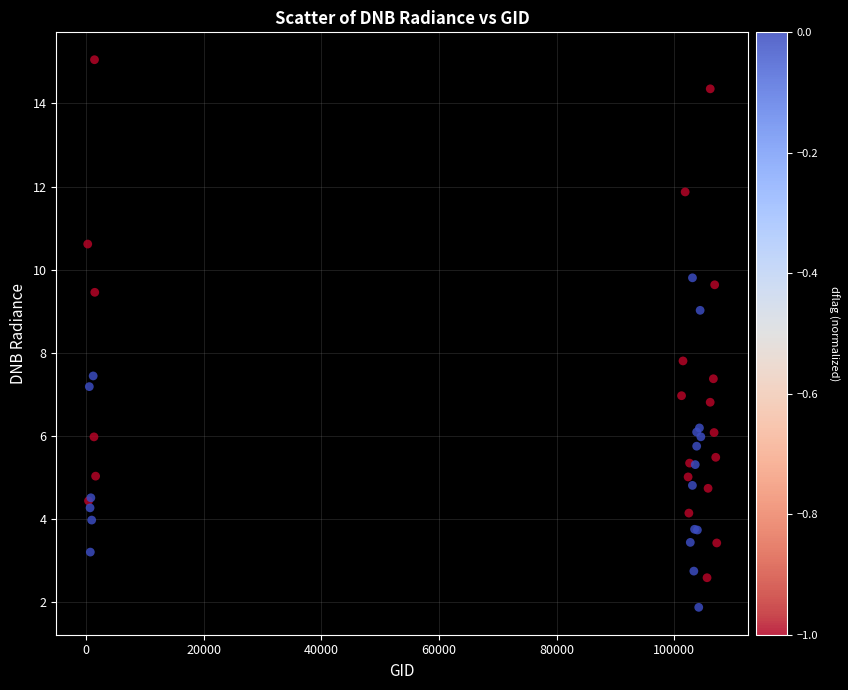

What Y value in the scatter plot is closest to 8?

7.8